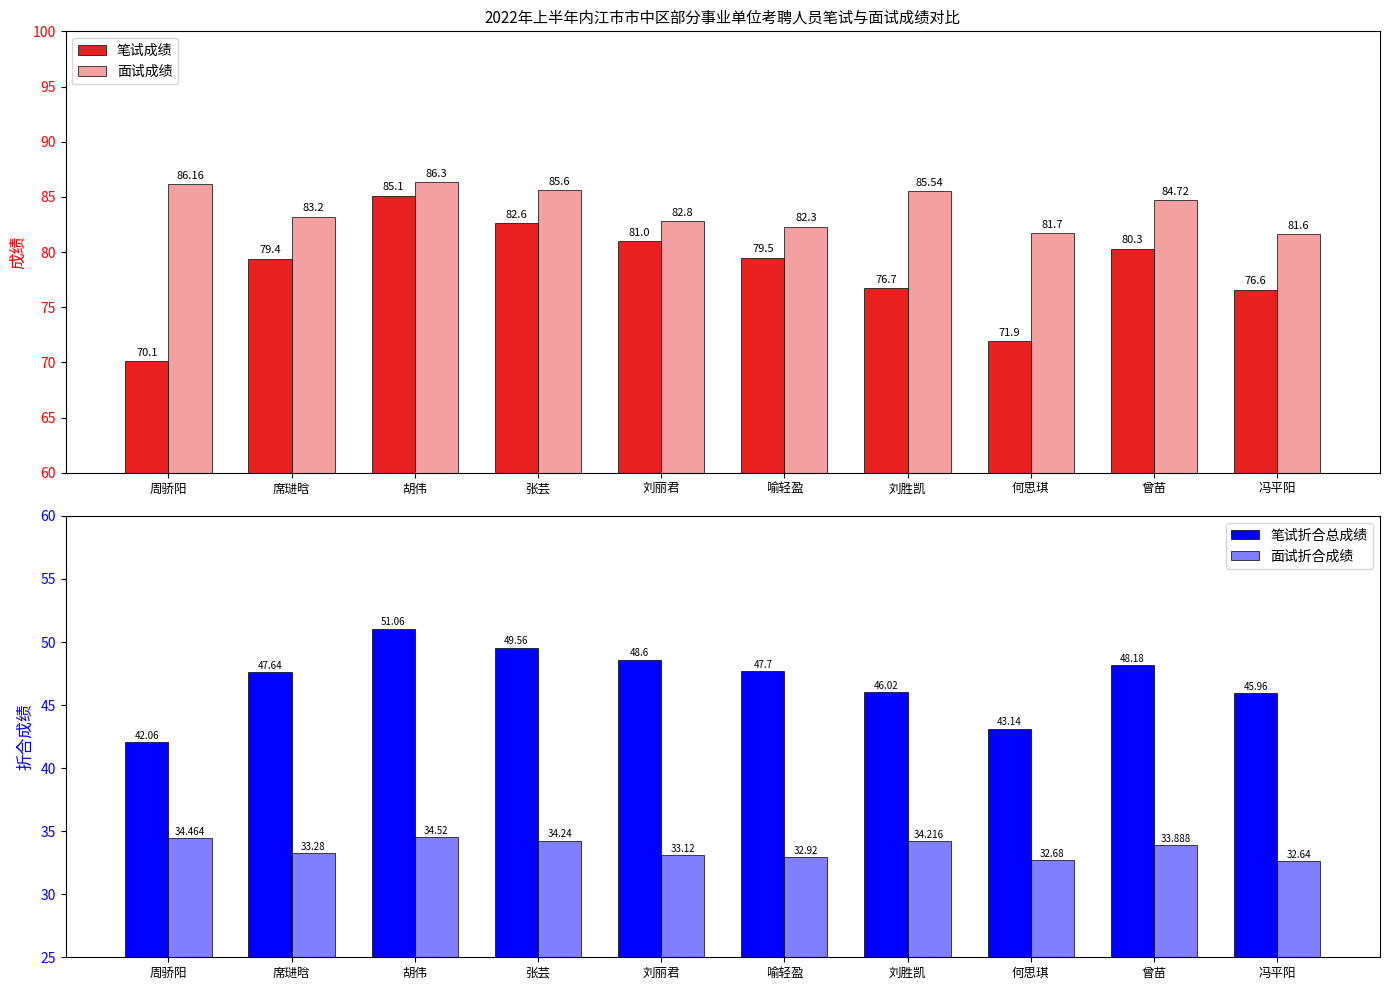

What is the difference between the maximum and minimum values in the 笔试折合总成绩 series?

9.0